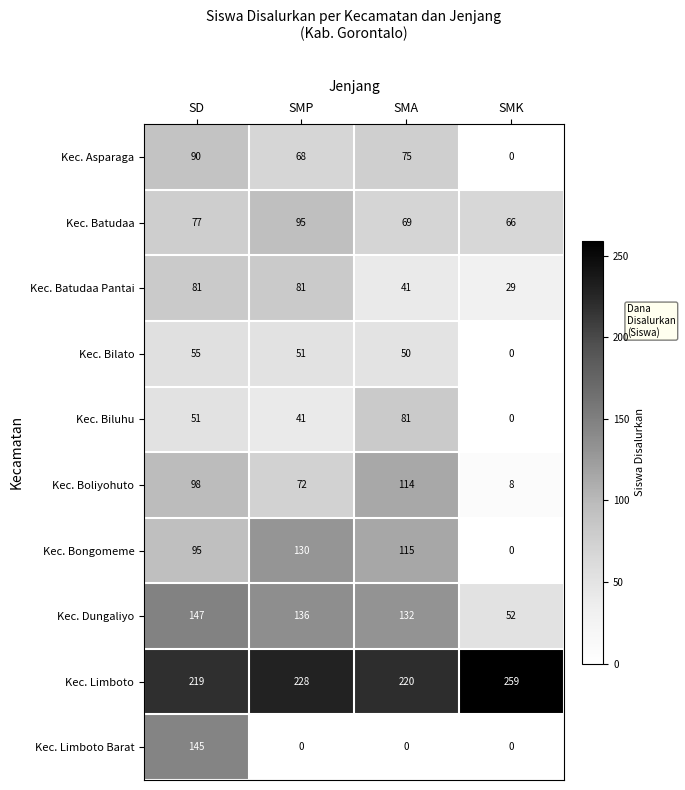

How many categories are shown in the chart?

4